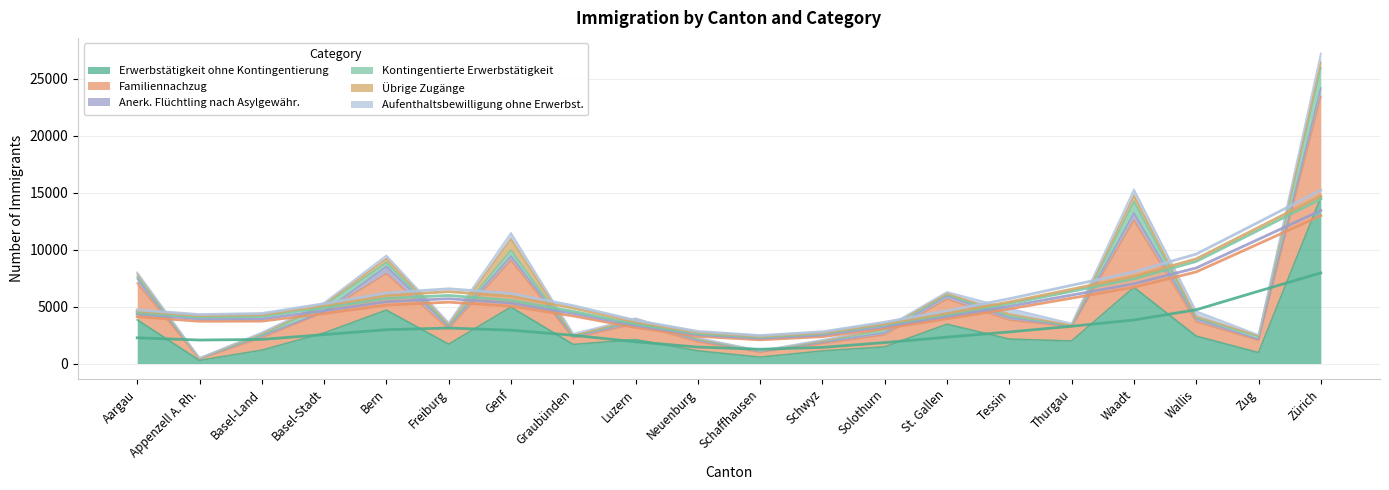

At which category does Familiennachzug reach its first local peak?

Bern